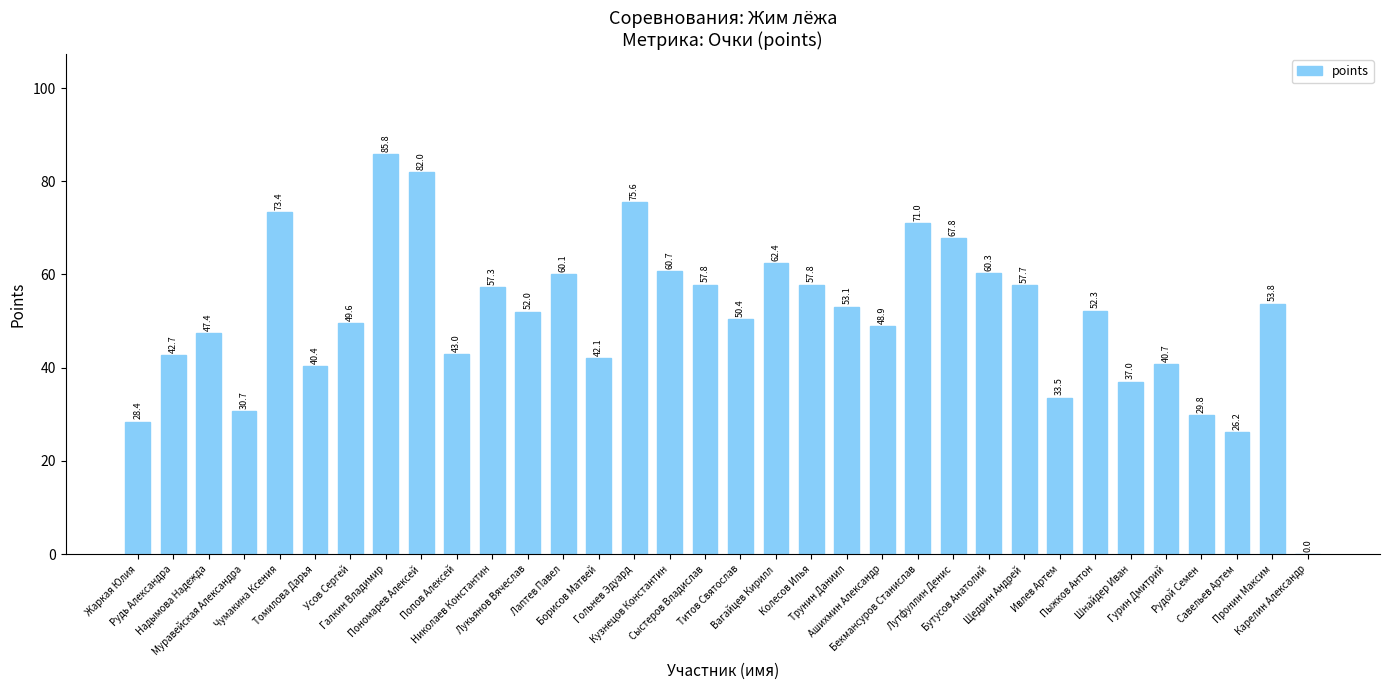

What is the sum of all values?

1731.7